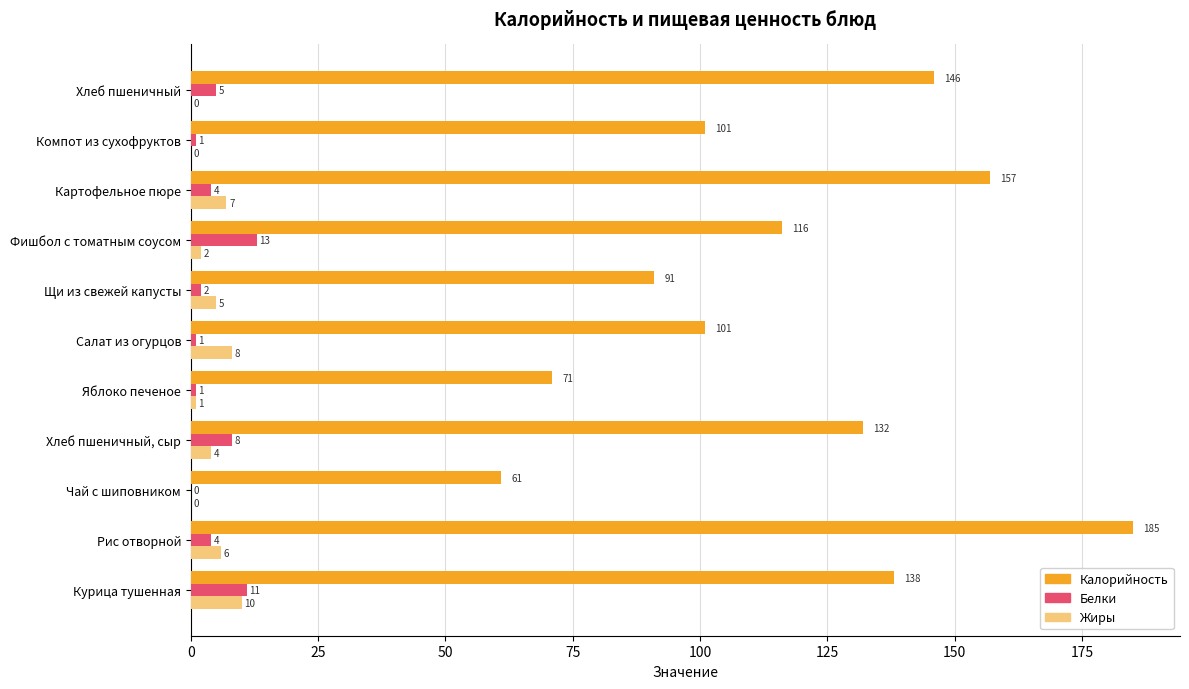

Where is Белки nearest to the value 6?

Хлеб пшеничный